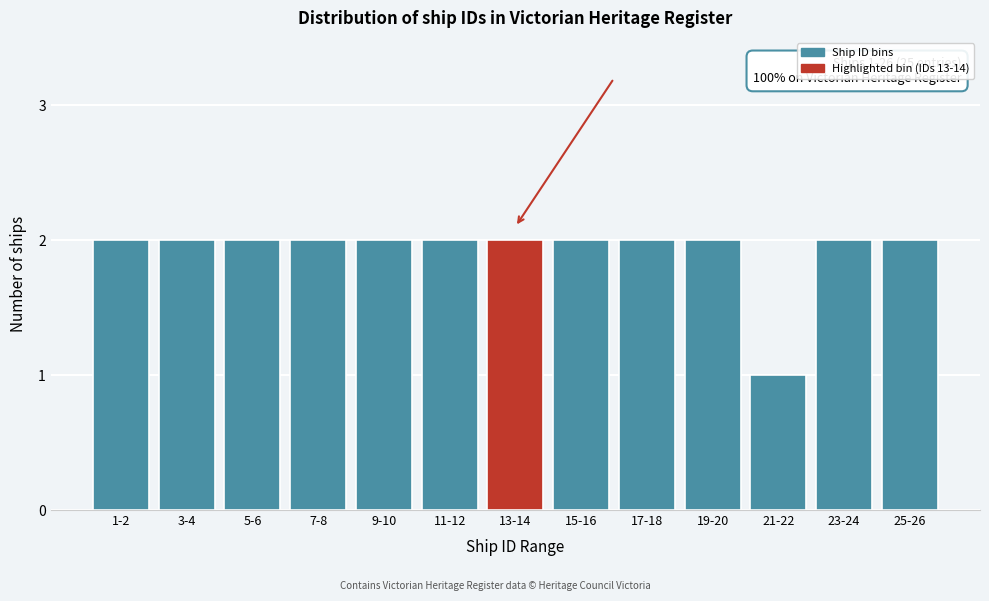

Reading left to right, what are all the values shown in this chart?

1-2=2	3-4=2	5-6=2	7-8=2	9-10=2	11-12=2	13-14=2	15-16=2	17-18=2	19-20=2	21-22=1	23-24=2	25-26=2